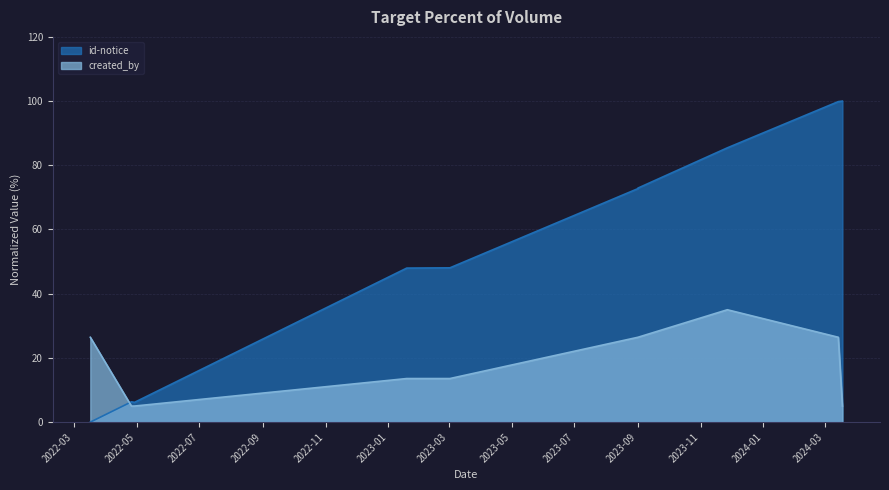

How many lines are shown in the chart?

2